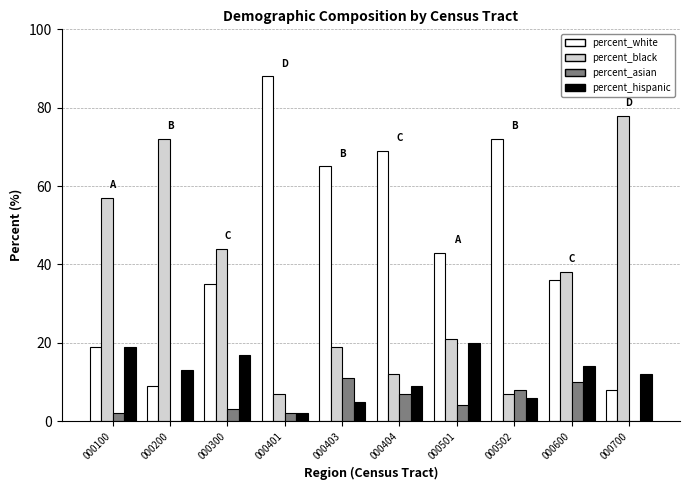

Read the percent_hispanic value at 000403, to the nearest 5.

5